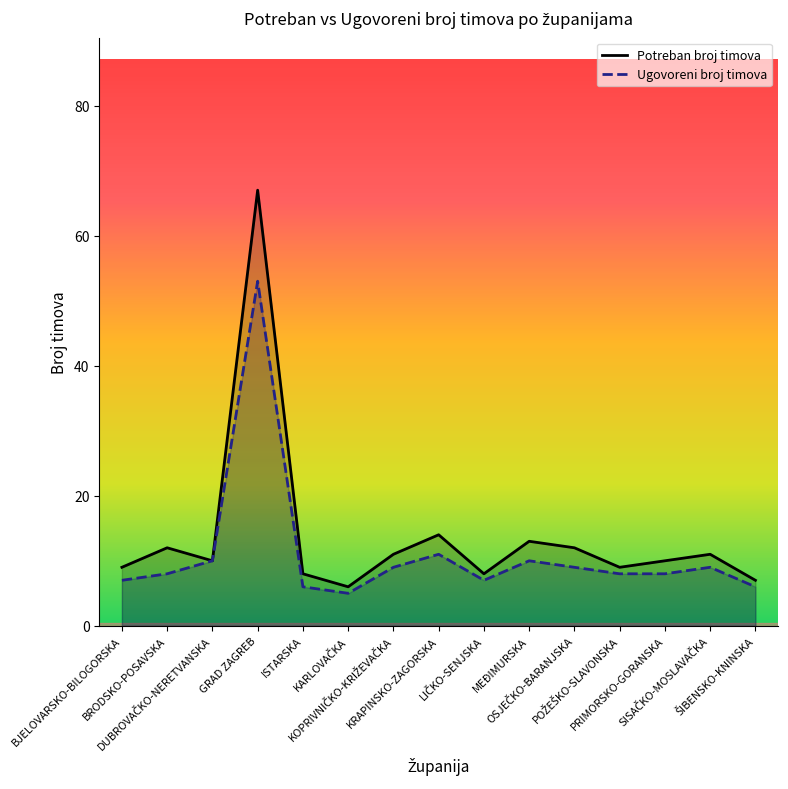

What position from the right is DUBROVAČKO-NERETVANSKA?

13